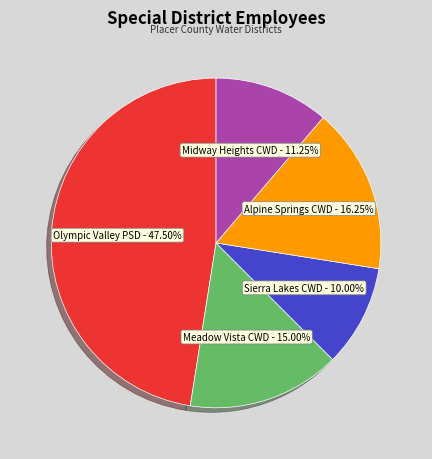

How many slices are in this pie chart?

5